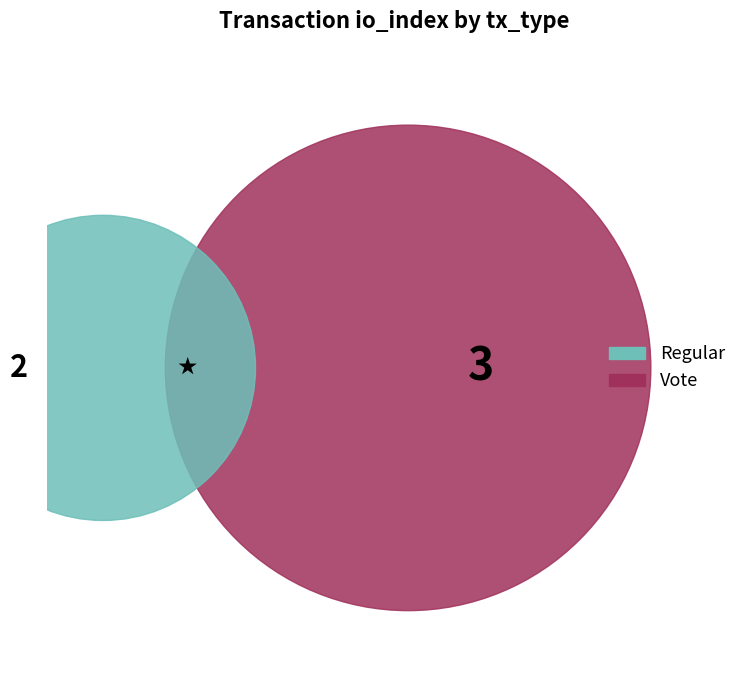

To the nearest percent, what percentage of the pie is Vote?

60%